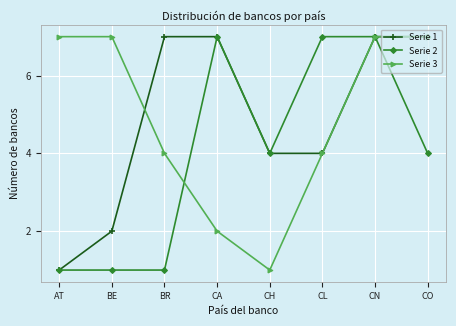

At how many categories does at least one series exceed 6?

7